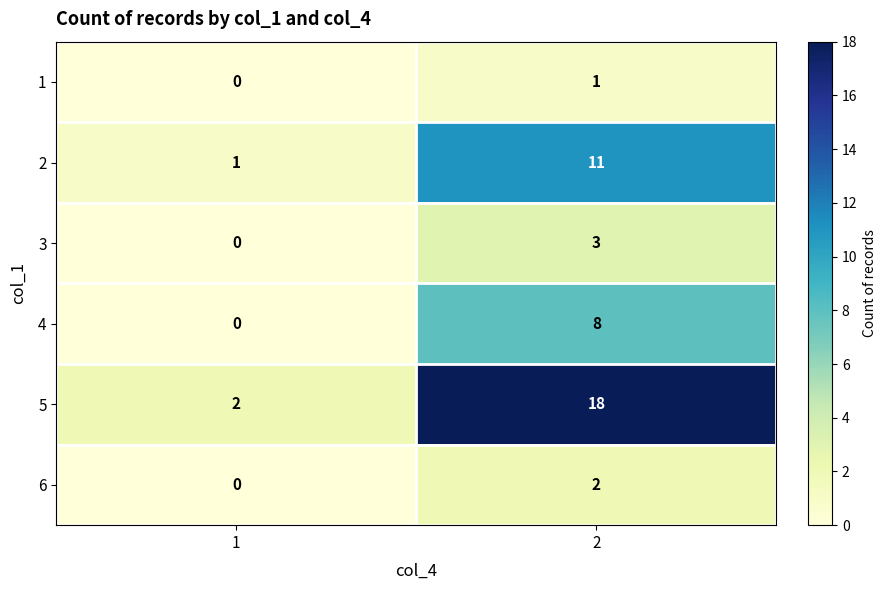

Reading left to right, list all the values displayed in this chart.

1: 1=0	2=1
2: 1=1	2=11
3: 1=0	2=3
4: 1=0	2=8
5: 1=2	2=18
6: 1=0	2=2